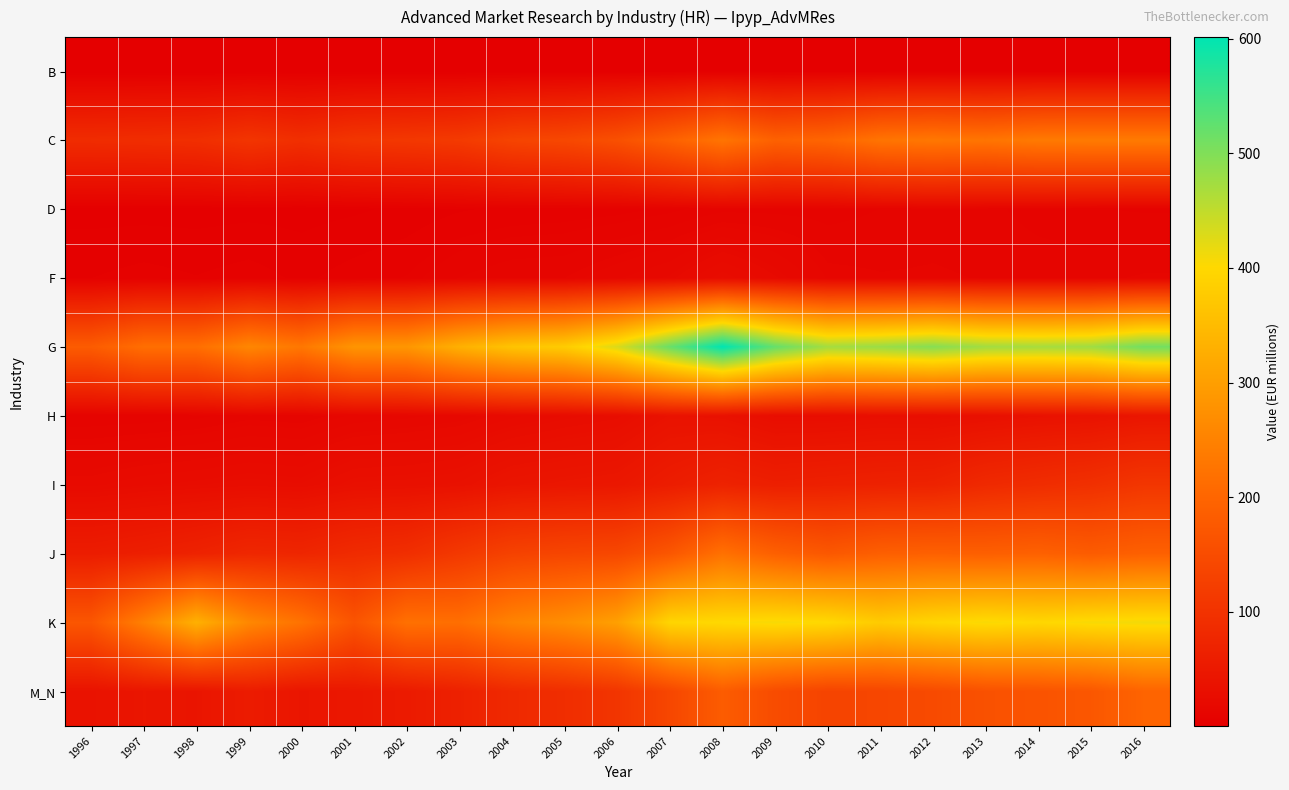

What is the spread (max minus min) of values at 1996?

180.4